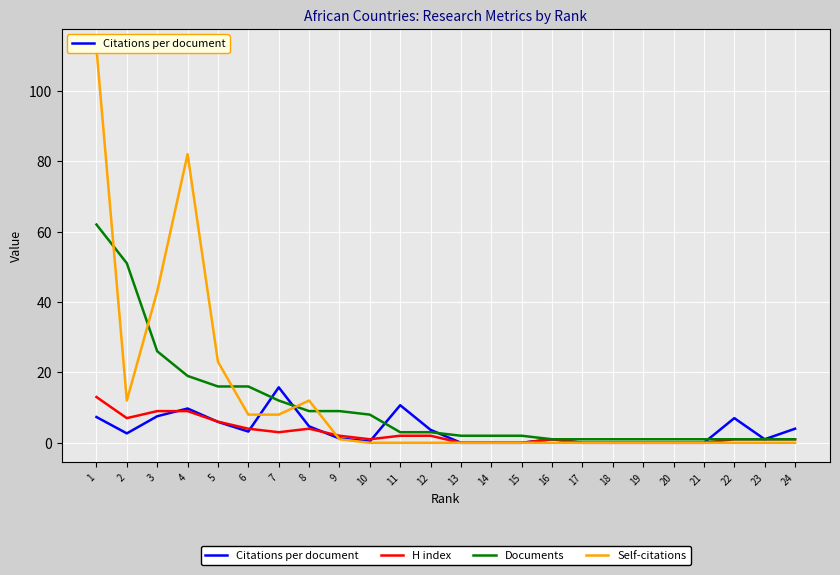

At which label is Documents closest to 31?

3